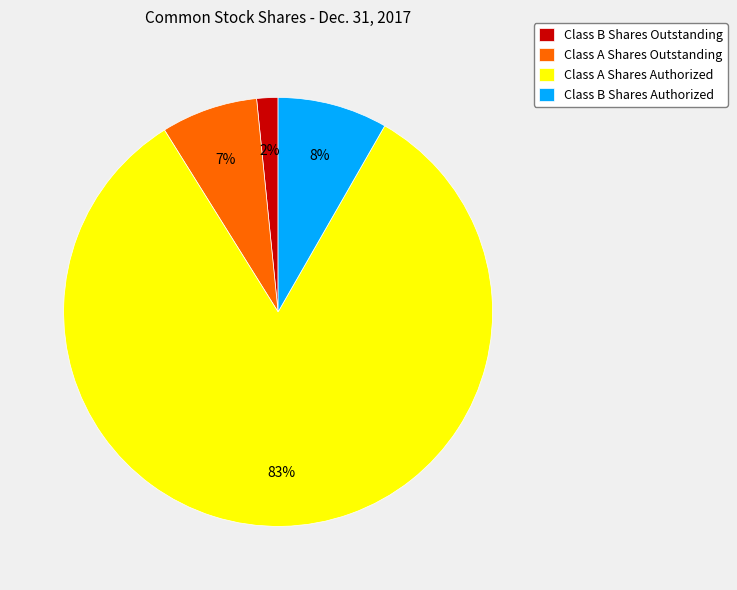

Do Class A Shares Authorized and Class B Shares Outstanding together represent more than half of the pie?

Yes